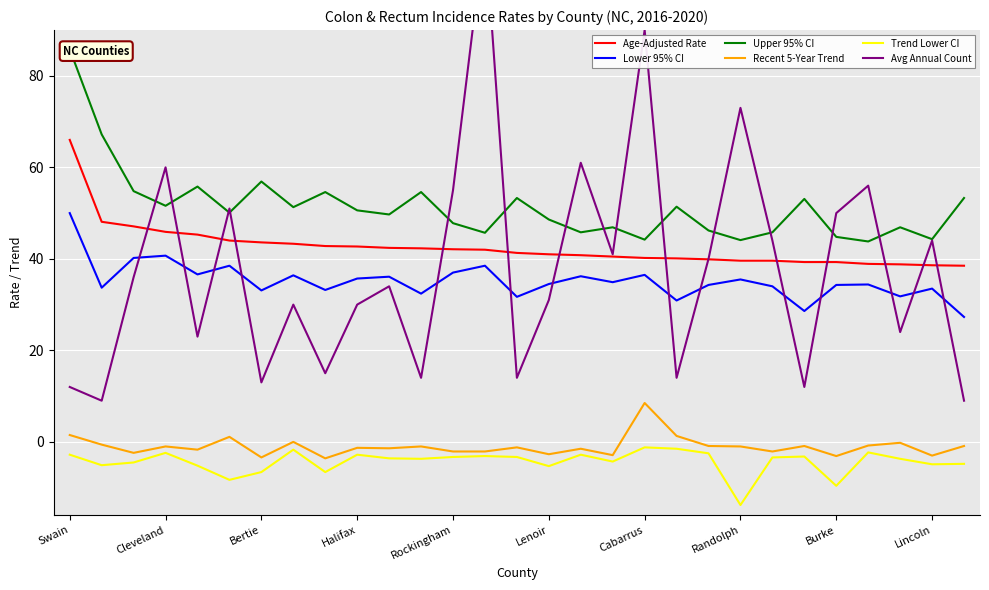

Is it true that Upper 95% CI equals 49.7 at 10?

True